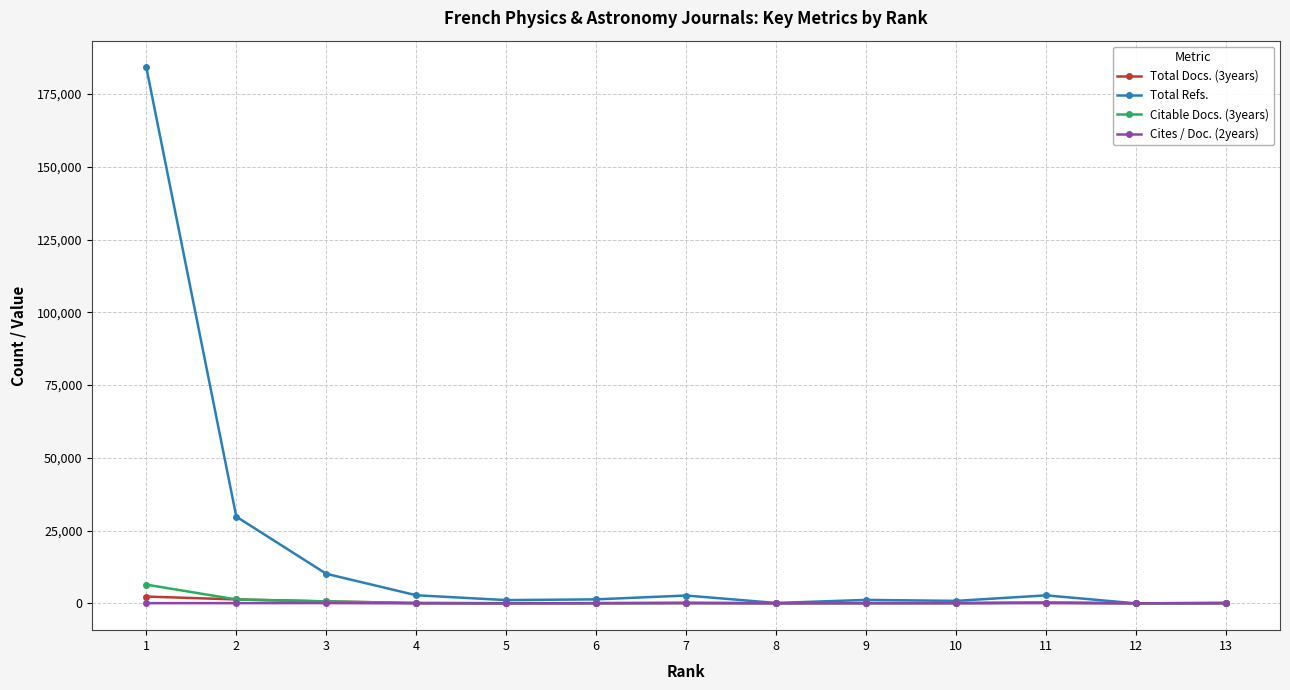

Count the number of categories in the chart.

13